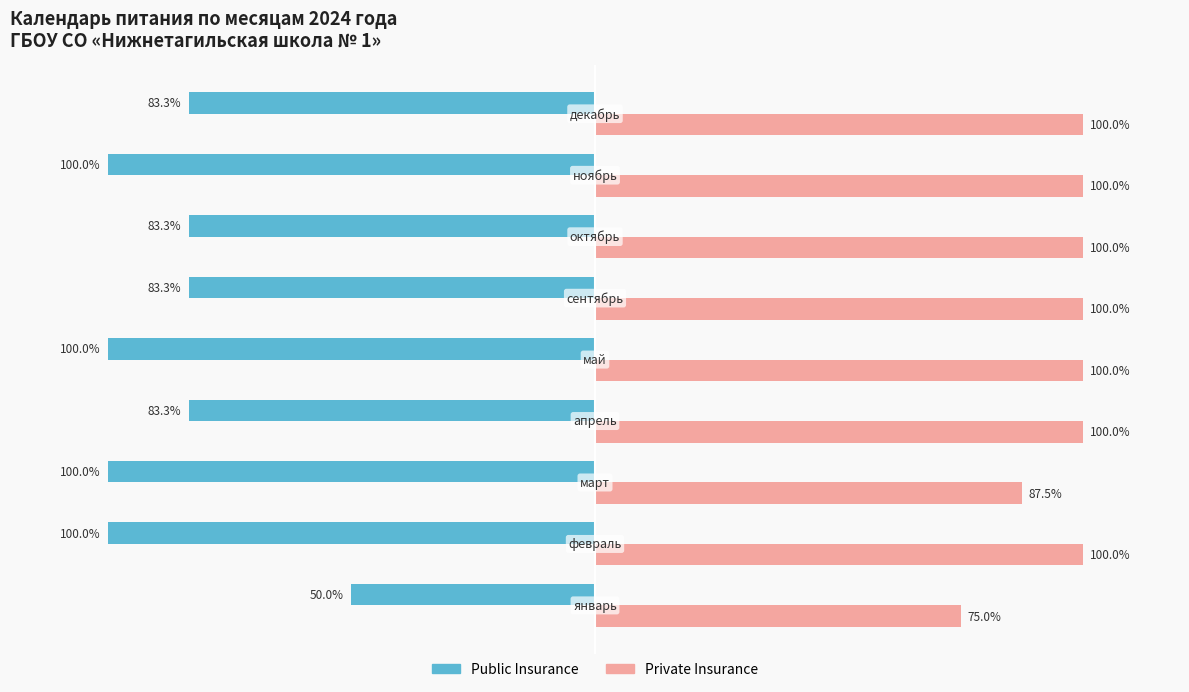

Which series has the largest total across all categories?

Private Insurance